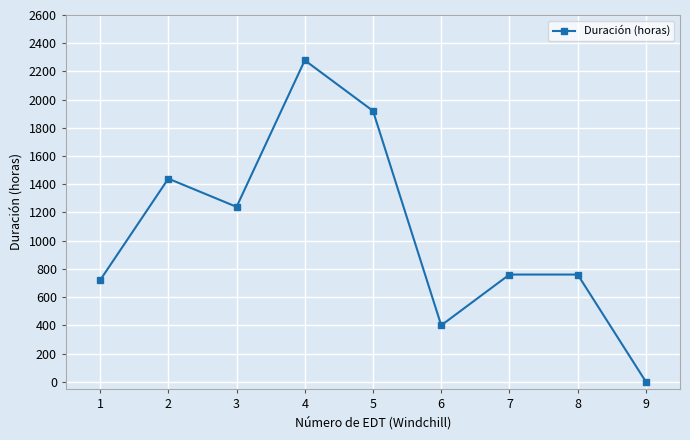

Reading left to right, what are all the values shown in this chart?

1=720	2=1440	3=1240	4=2279	5=1920	6=400	7=760	8=760	9=0